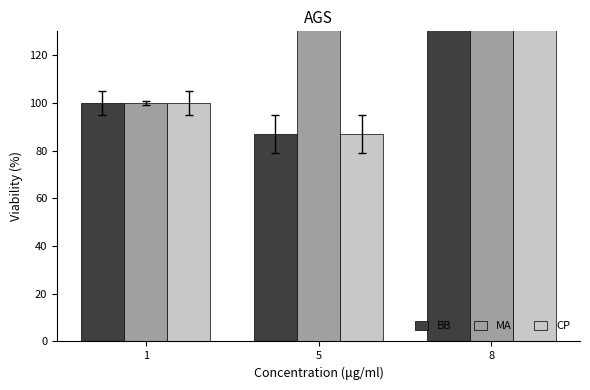

At which label is BB closest to 113?

1